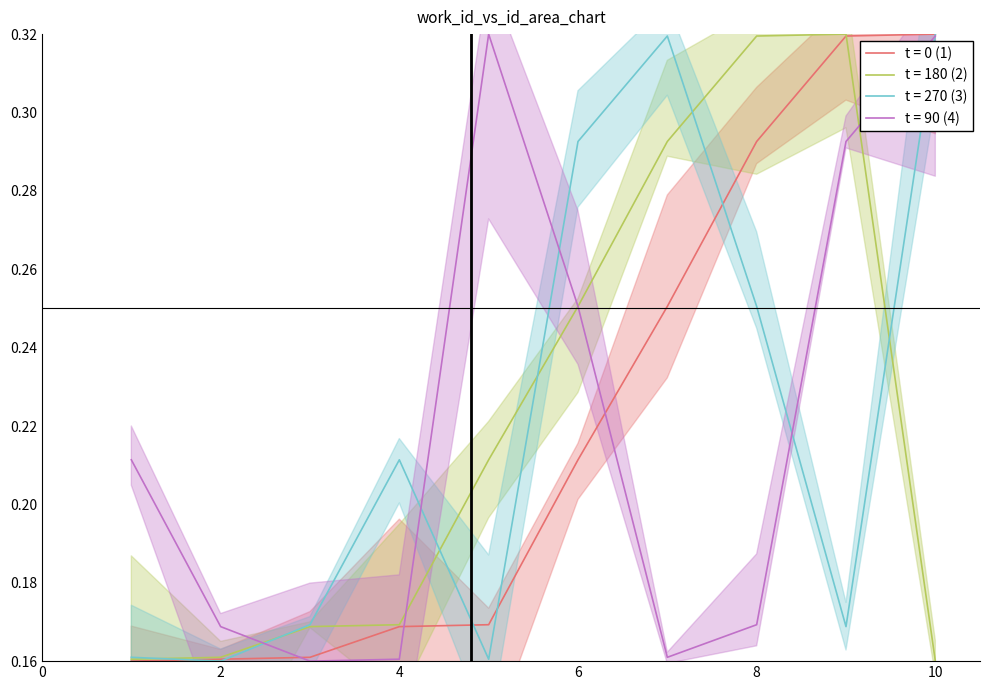

Which series has the largest range (max minus min)?

t = 0 (1)